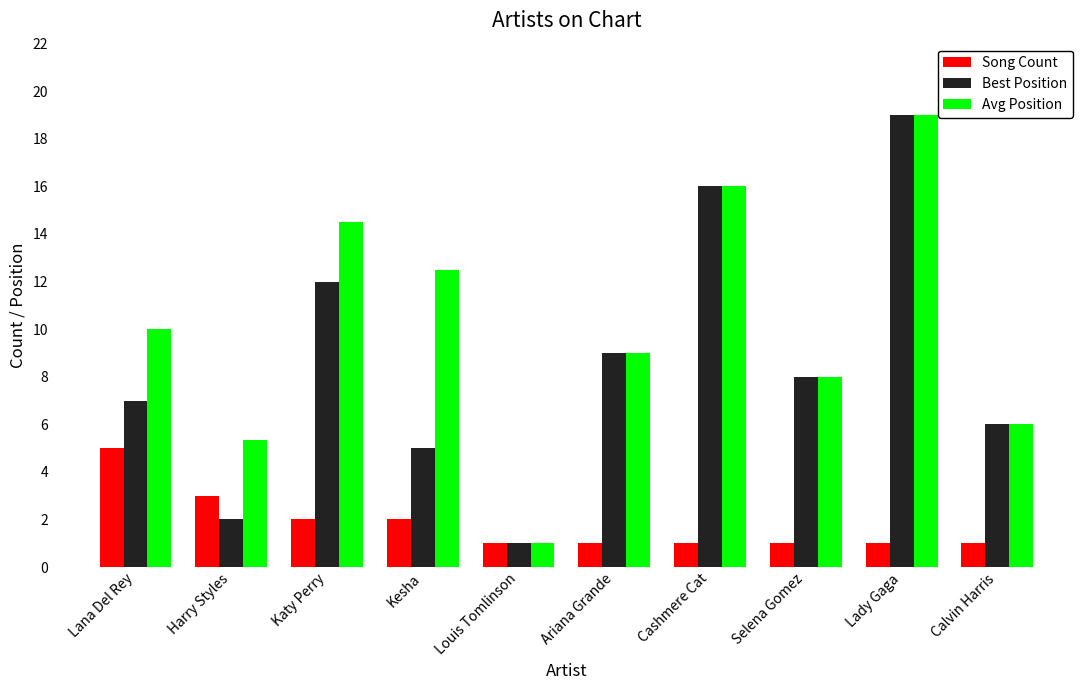

Which series changed the most between Lana Del Rey and Lady Gaga?

Best Position